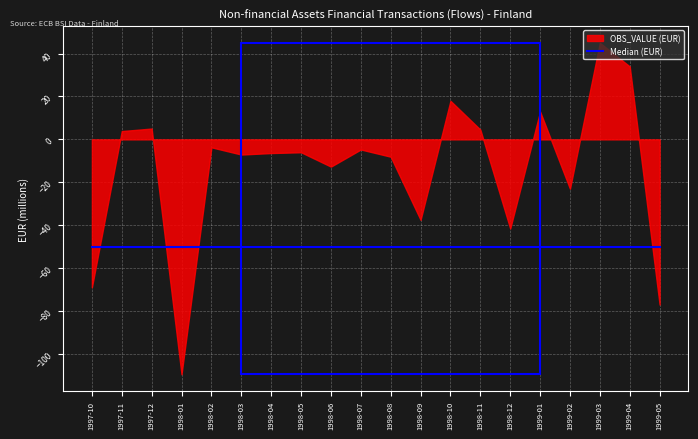

What is the sum of all OBS_VALUE values?

-282.7